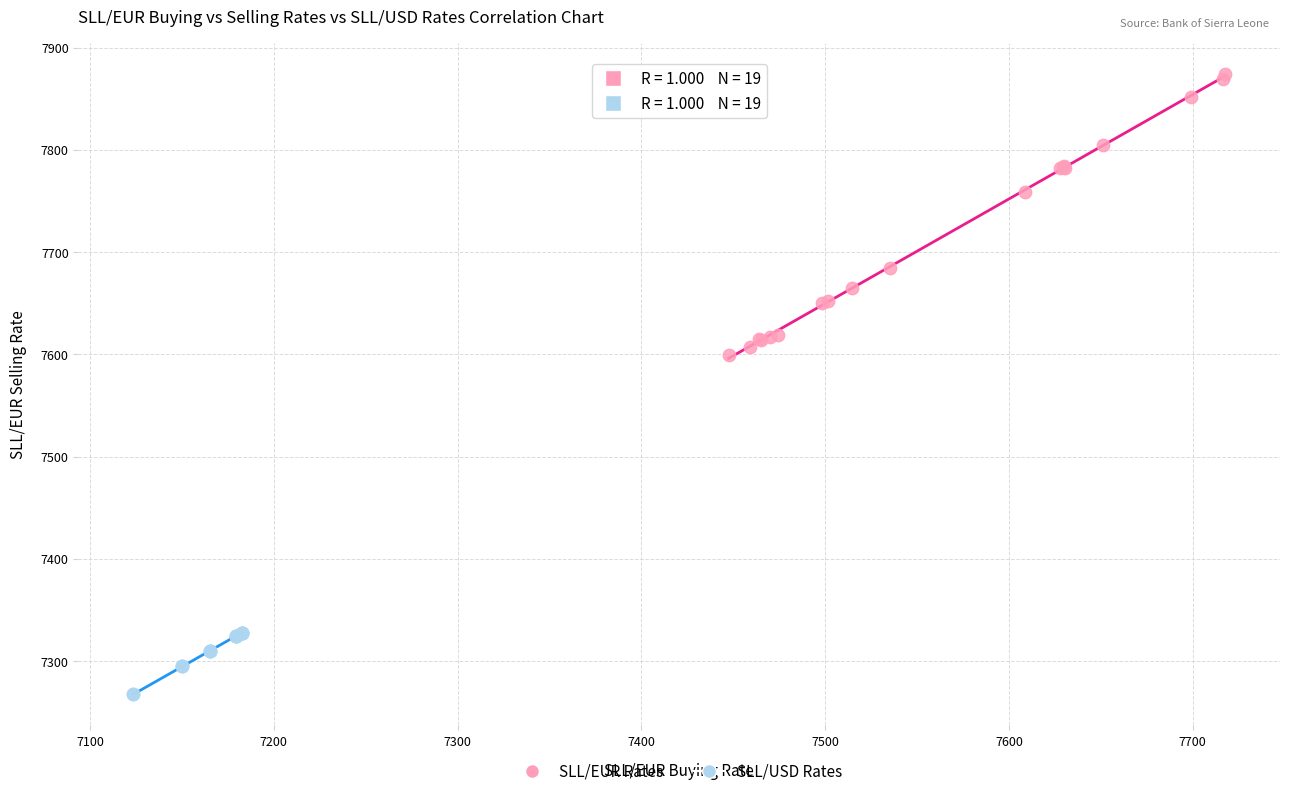

Which series contains the lowest Y value?

SLL/USD Rates